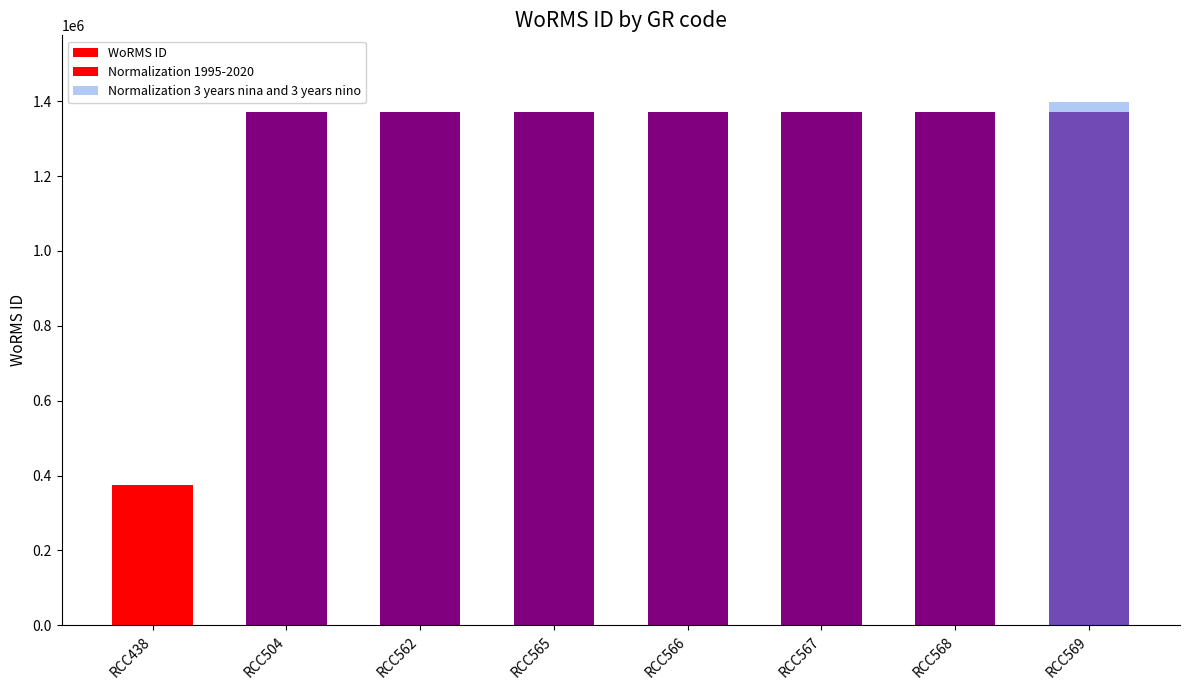

What is the difference between the maximum and minimum values?

994431